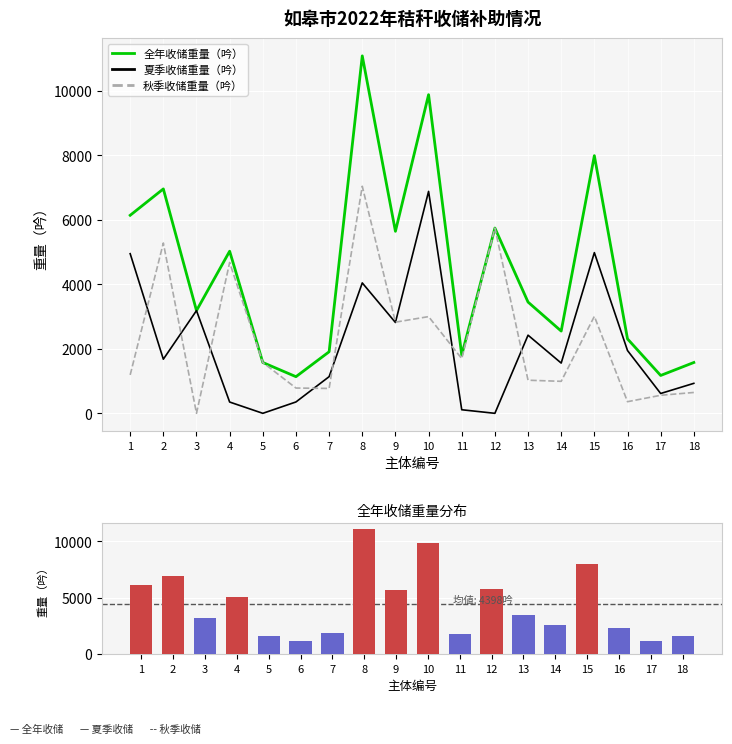

What is the value of the 夏季收储重量（吟） bar at the 15th from the left?

4985.1